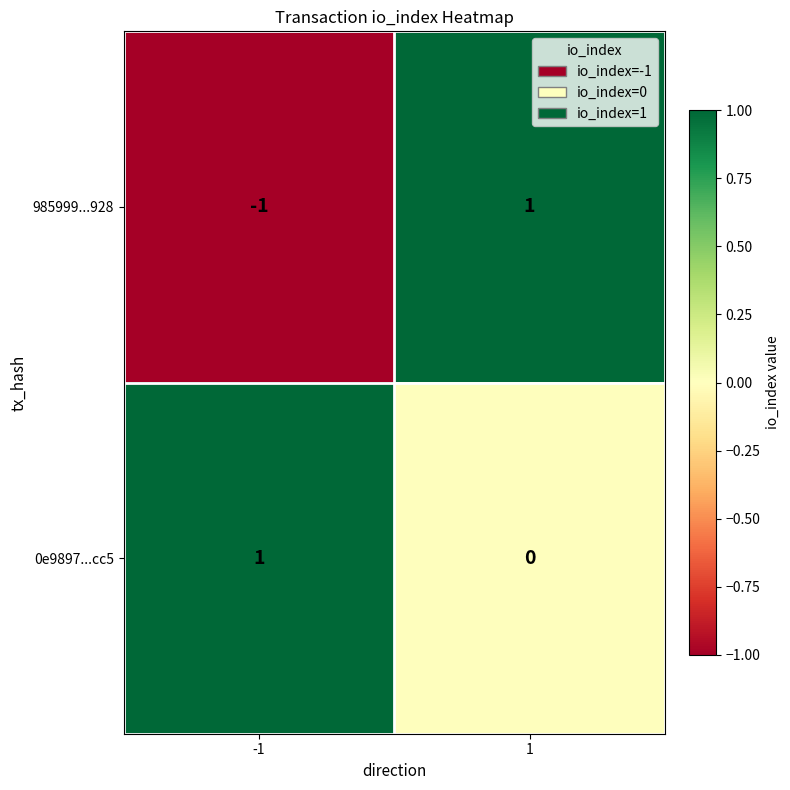

Rank the series at 1 from highest to lowest value.

985999...928, 0e9897...cc5